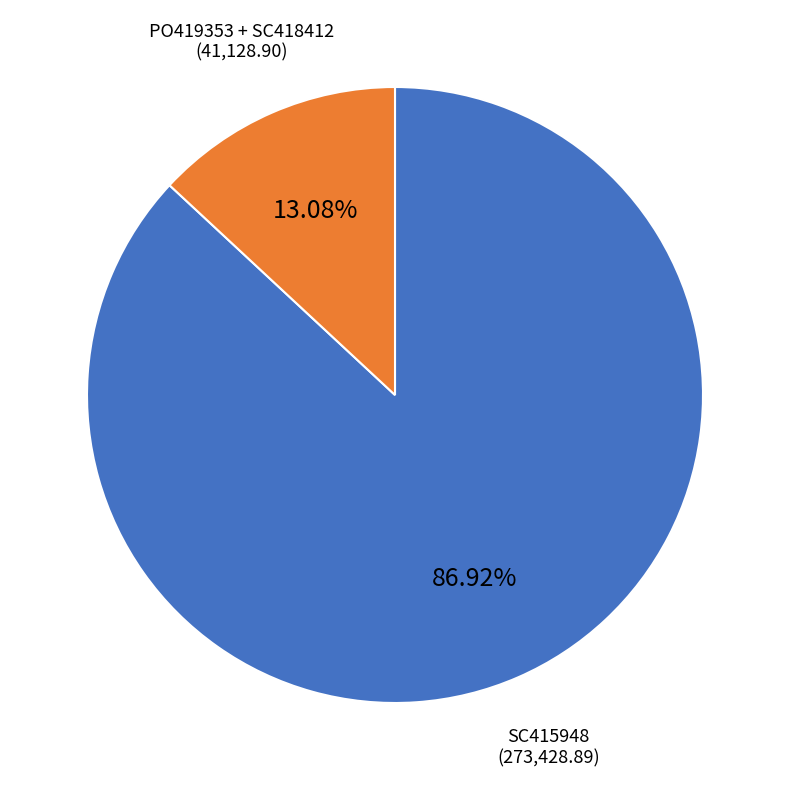

Combined, do PO419353 + SC418412 and SC415948 account for over 50%?

Yes